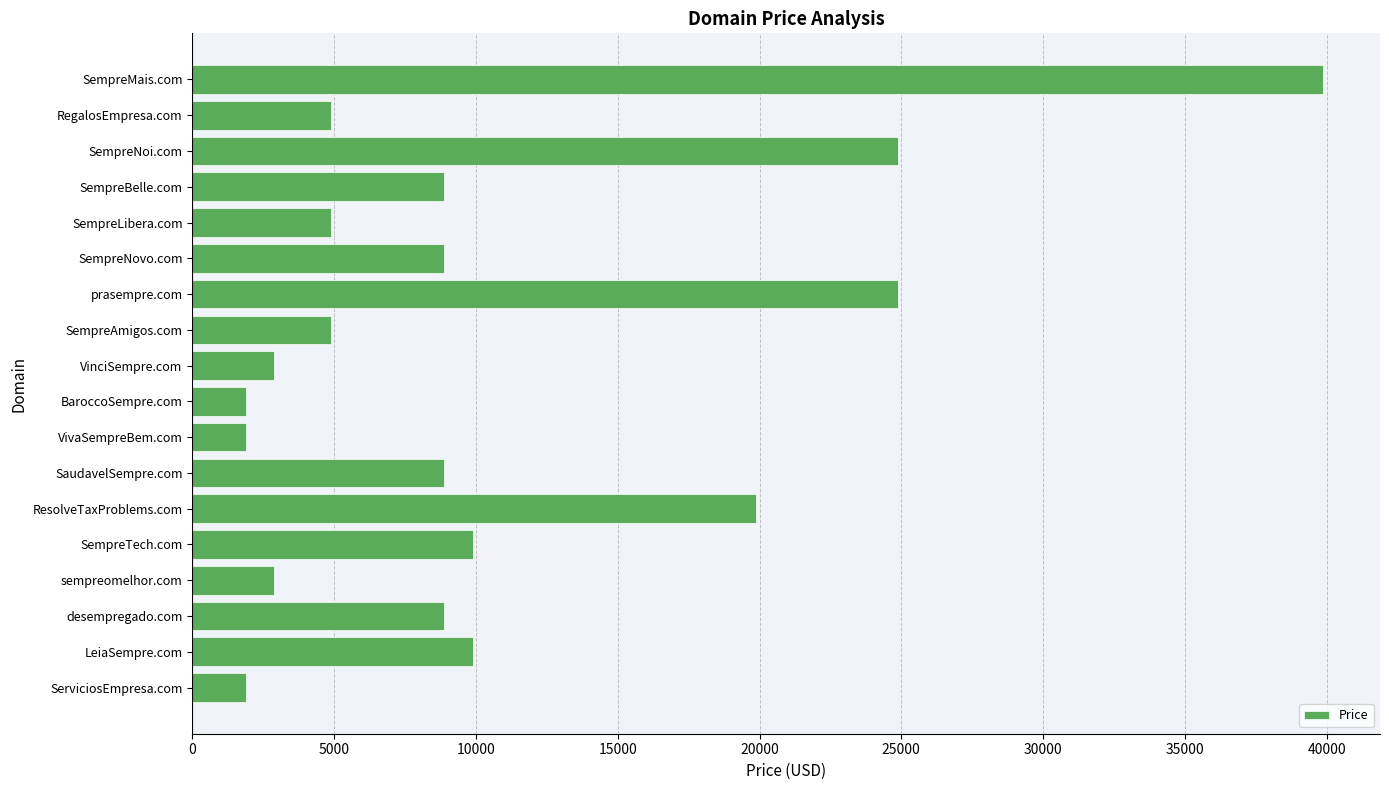

What is the maximum value shown in the chart?

39888